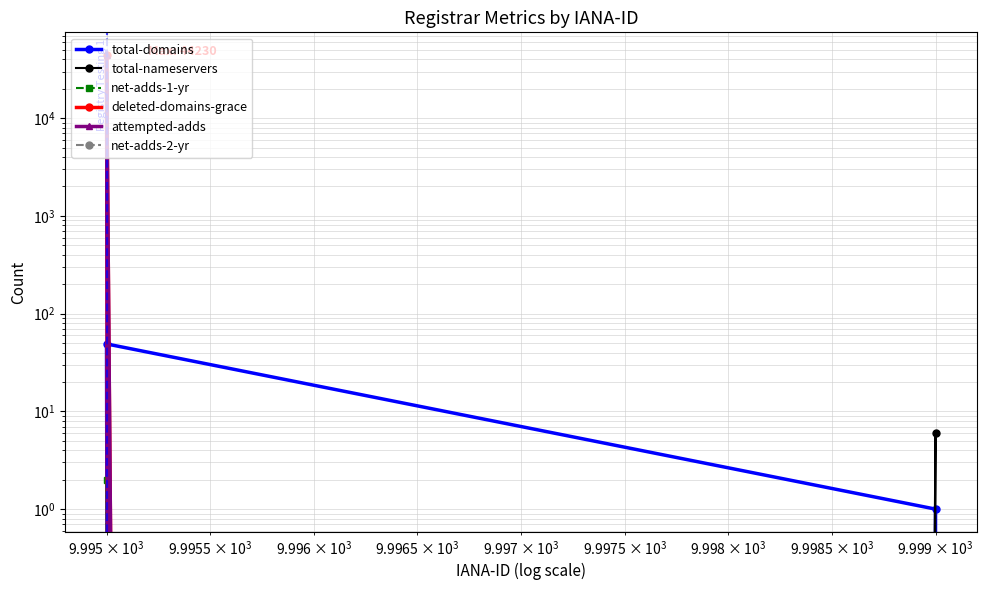

Which series has the largest total across all categories?

attempted-adds